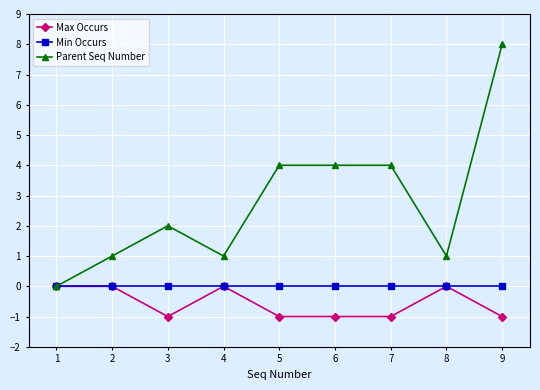

What is the highest value of the Parent Seq Number series?

8